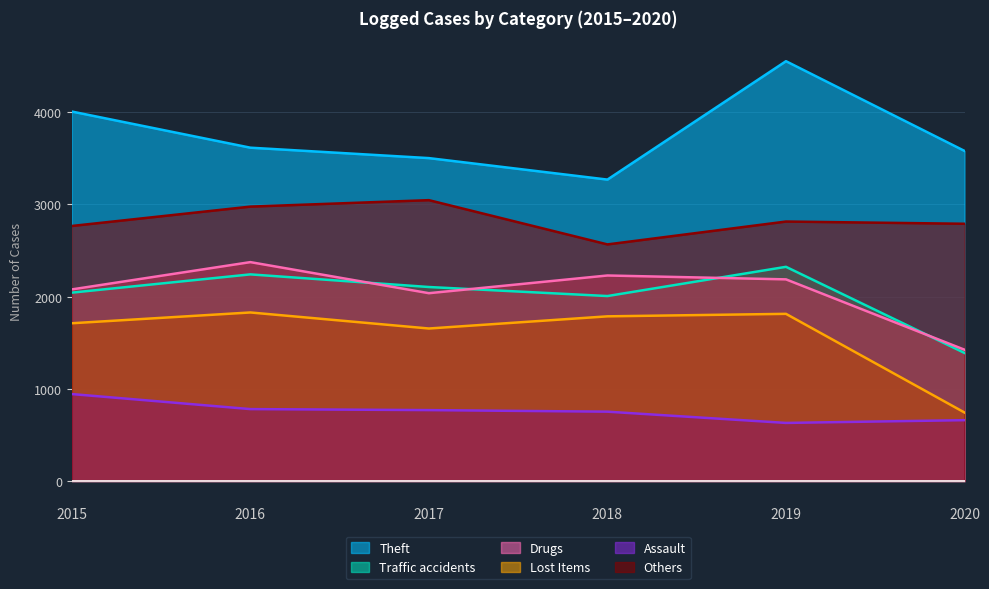

True or false: Lost Items and Assault cross at least once.

False